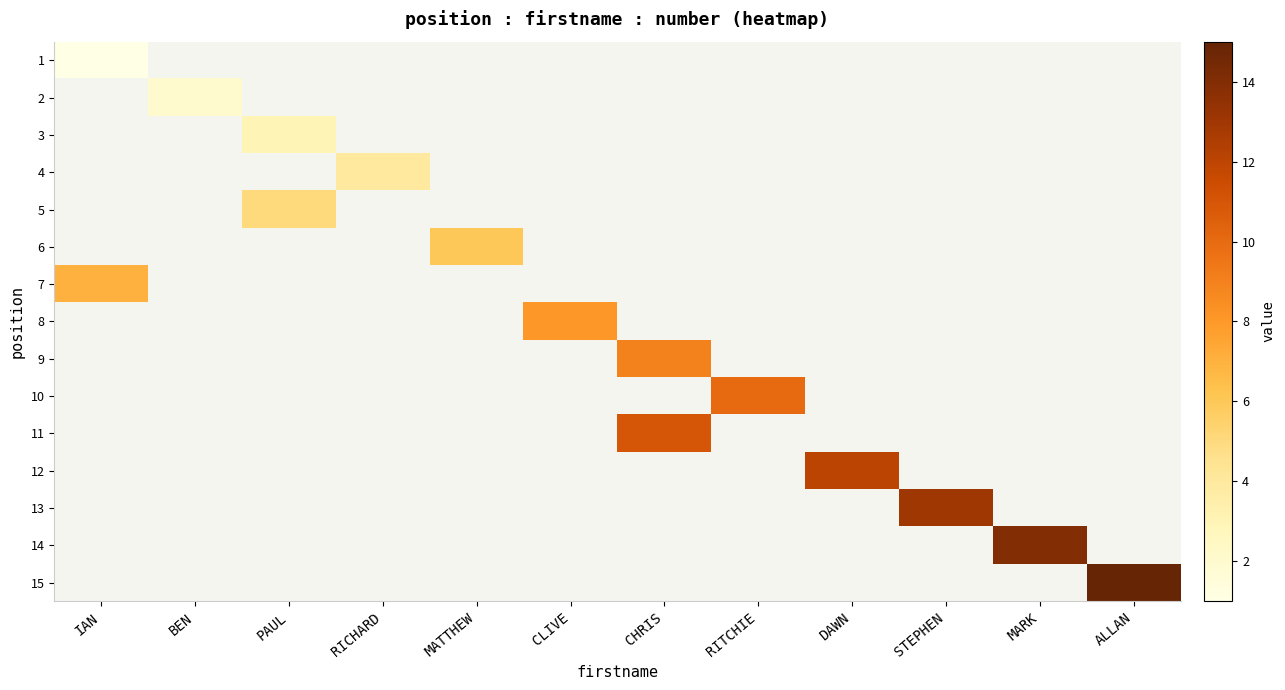

Is the value of 8 at ALLAN greater than the value of 11 at CLIVE?

No